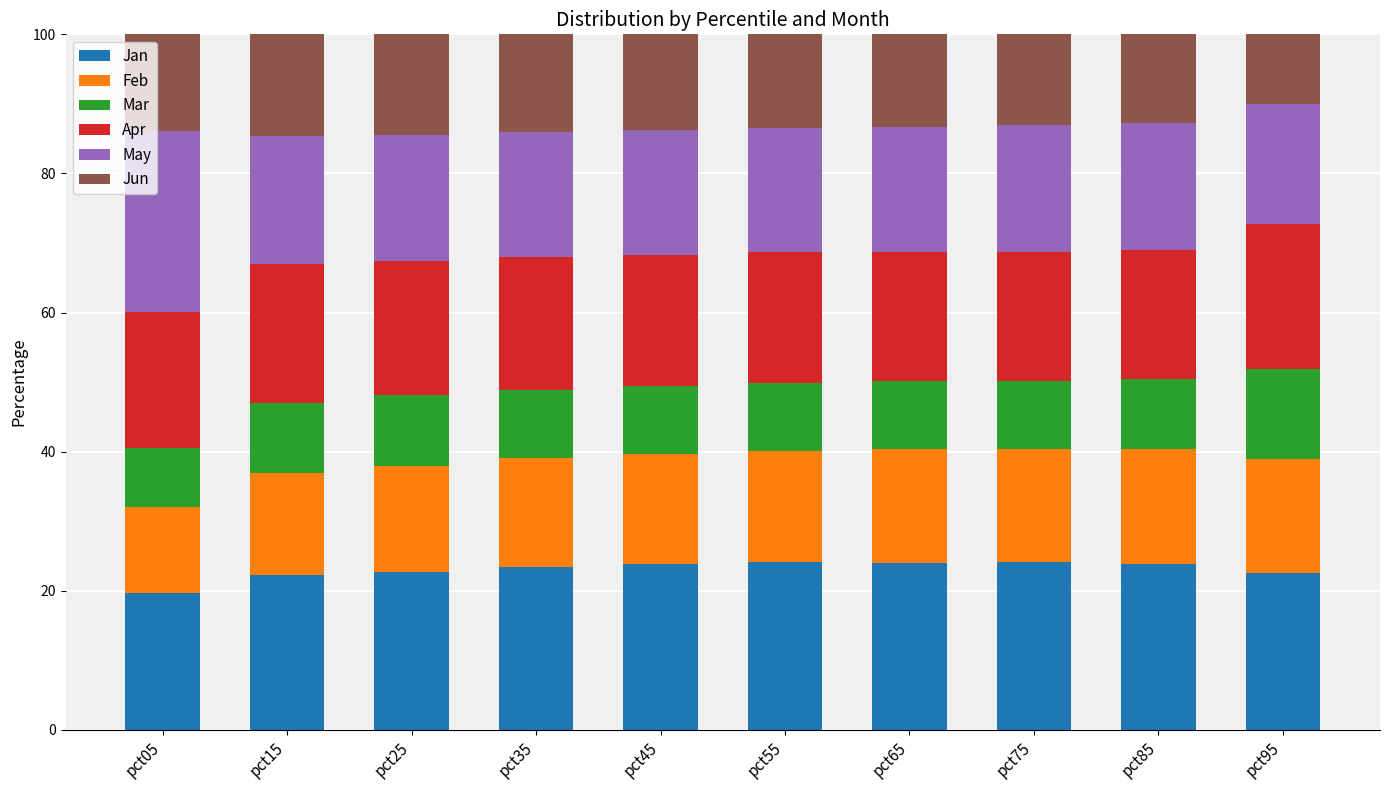

Is it true that Jan equals 22.5 at pct95?

True